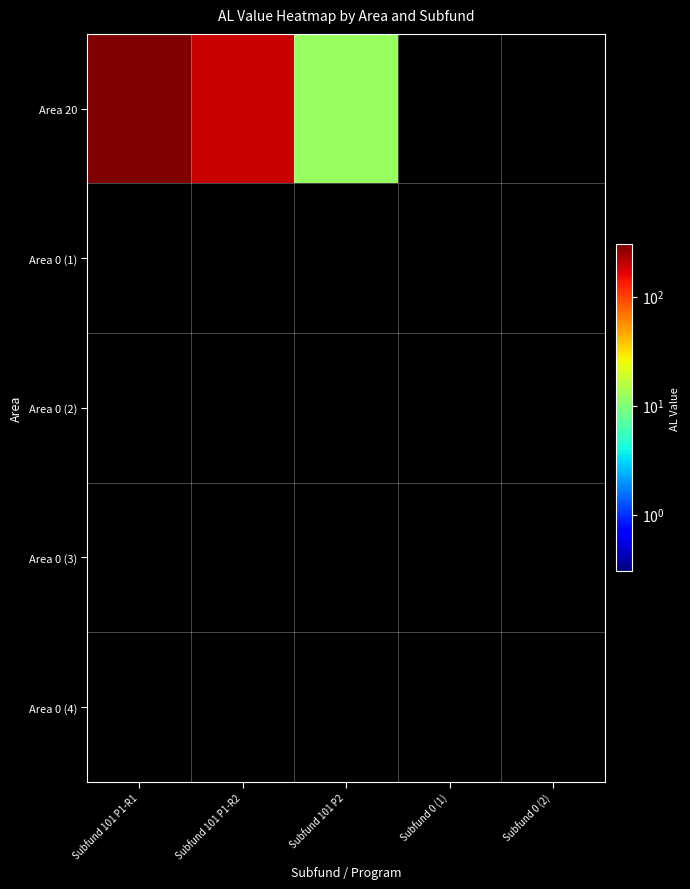

List the series in order of their peak value, highest first.

Area 20, Area 0 (1), Area 0 (2), Area 0 (3), Area 0 (4)